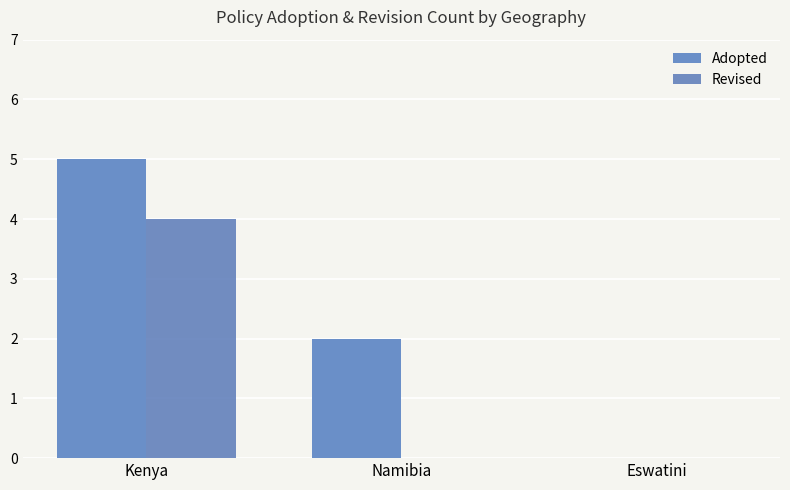

Reading left to right, what are all the values shown in this chart?

Adopted: 5	2	0
Revised: 4	0	0